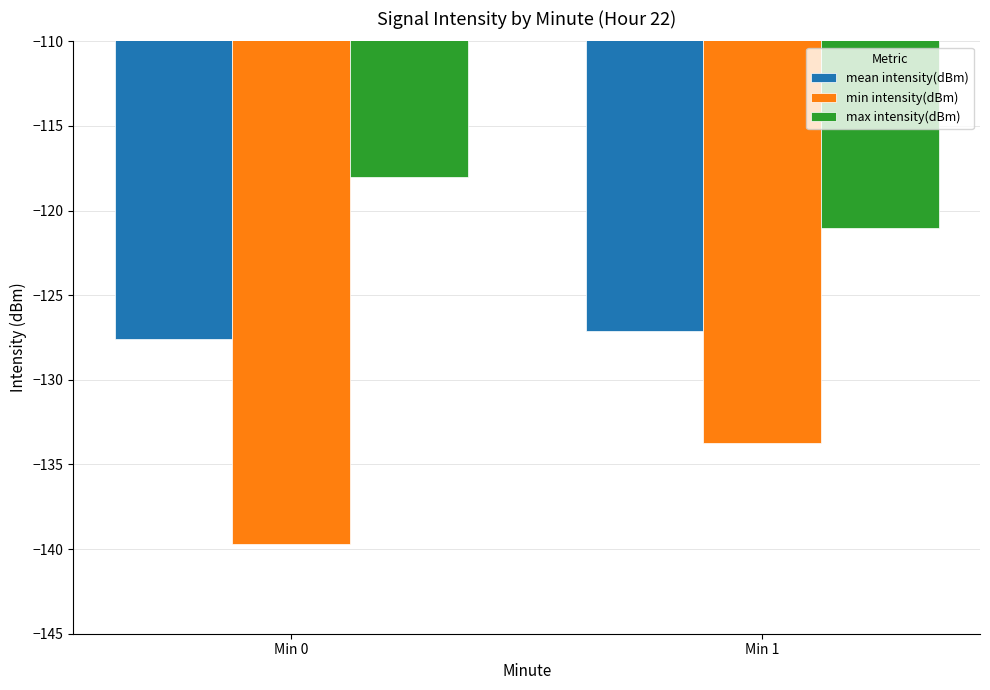

Reading left to right, list all the values displayed in this chart.

mean intensity(dBm): Min 0=-127.6	Min 1=-127.1
min intensity(dBm): Min 0=-139.7	Min 1=-133.7
max intensity(dBm): Min 0=-118.0	Min 1=-121.0